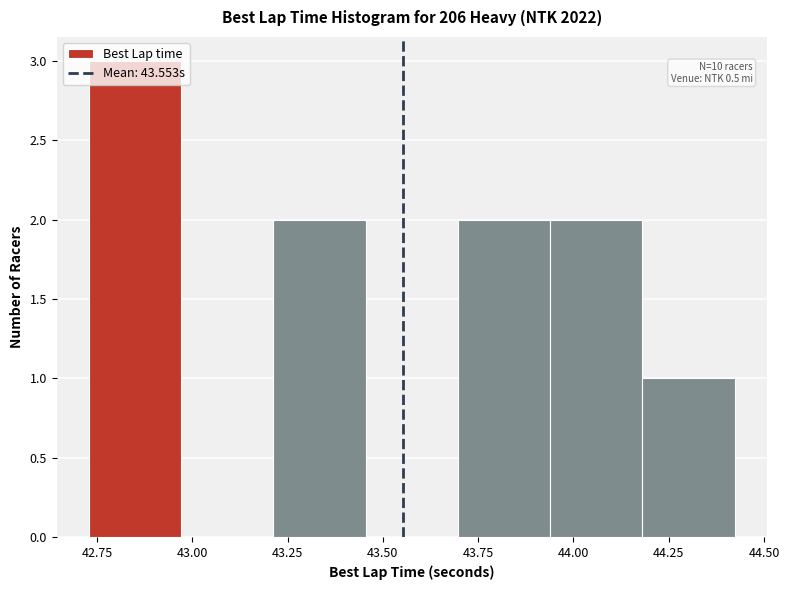

Which range on the x-axis has the tallest bar?

42.75 to 42.95